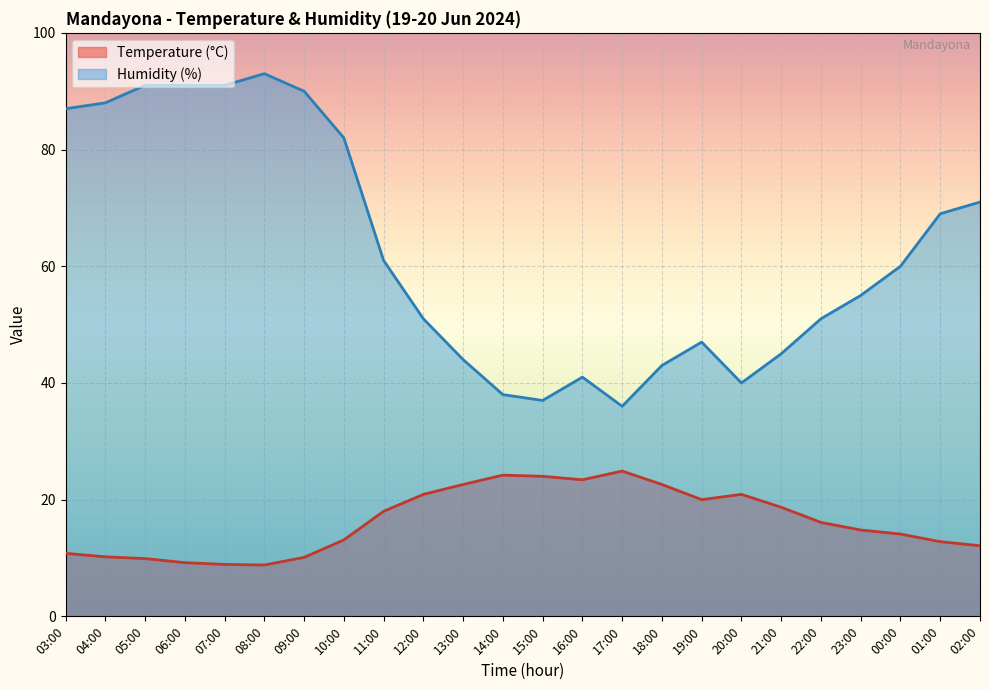

Is the value of Humidity (%) at 01:00 greater than the value of Temperature (°C) at 17:00?

Yes